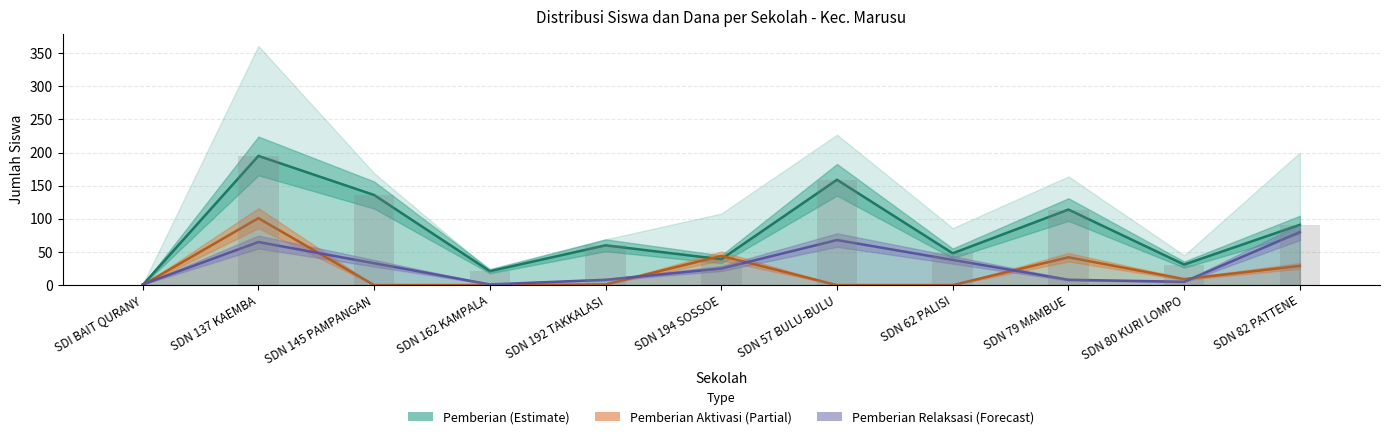

Are the bars grouped side by side (vs. stacked)?

Yes